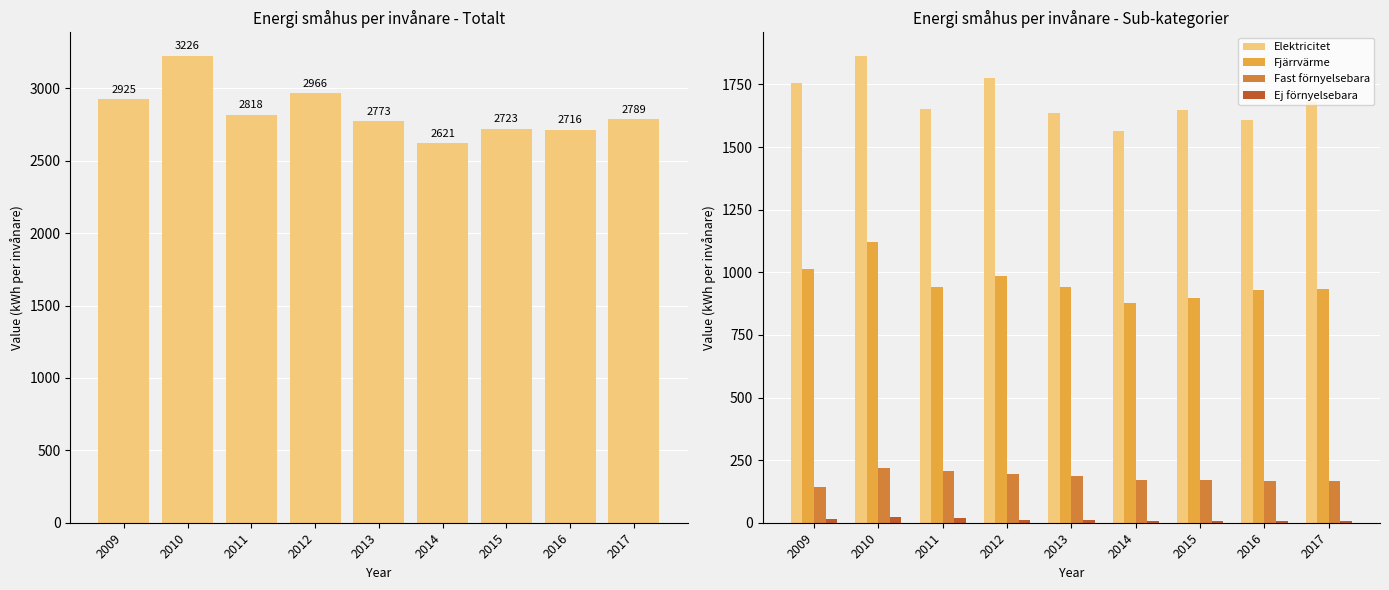

What is the maximum value shown in the chart?

3226